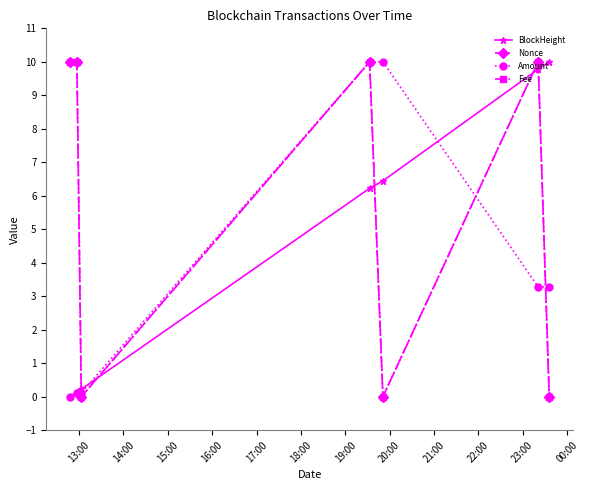

What is the greatest value displayed?

10.0